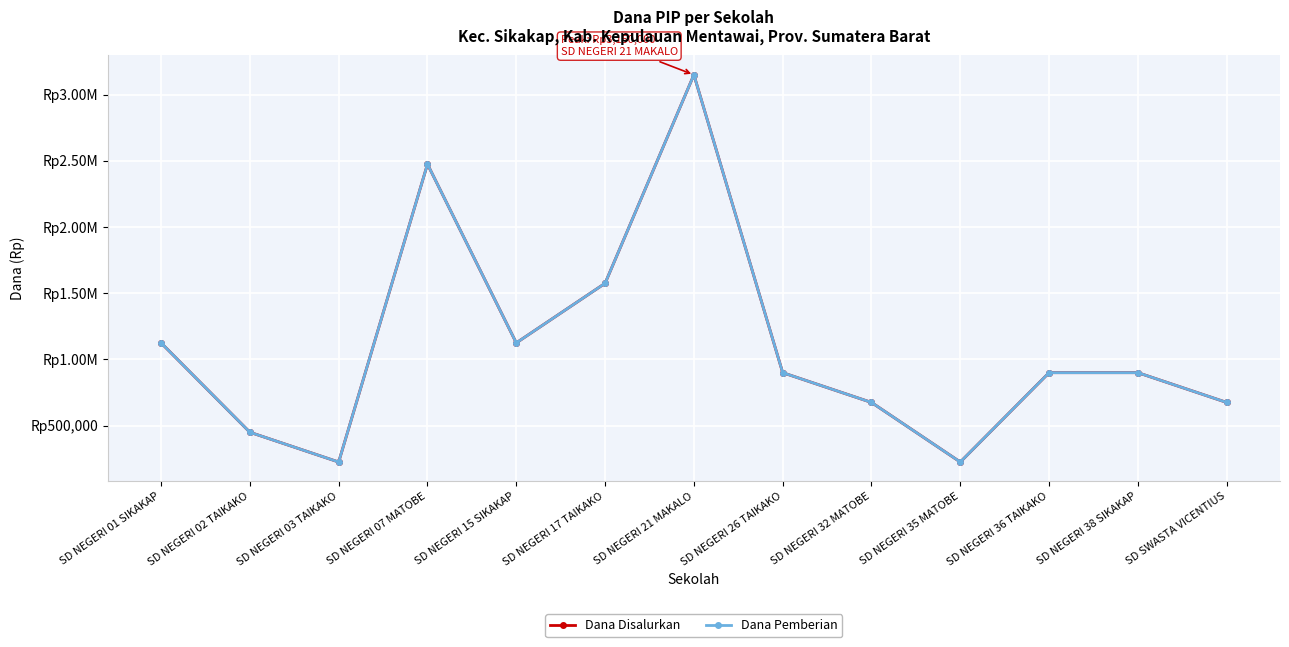

What is the sum of the Dana Disalurkan values at SD NEGERI 01 SIKAKAP and SD NEGERI 21 MAKALO?

4275000